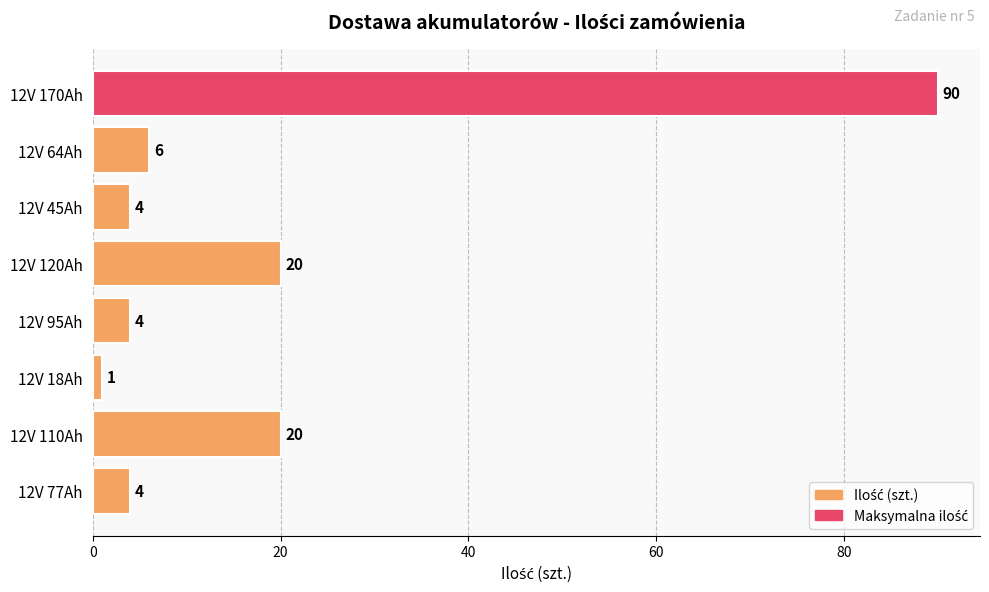

Reading top to bottom, extract all data points from this chart.

90	6	4	20	4	1	20	4